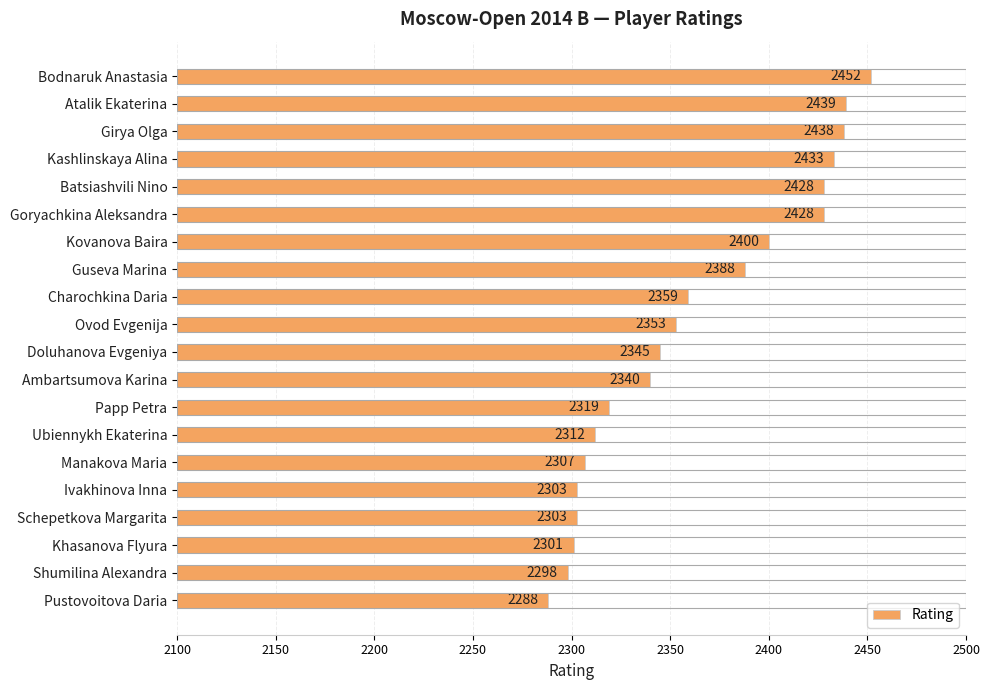

True or false: the data shows 2312 at Ubiennykh Ekaterina.

True